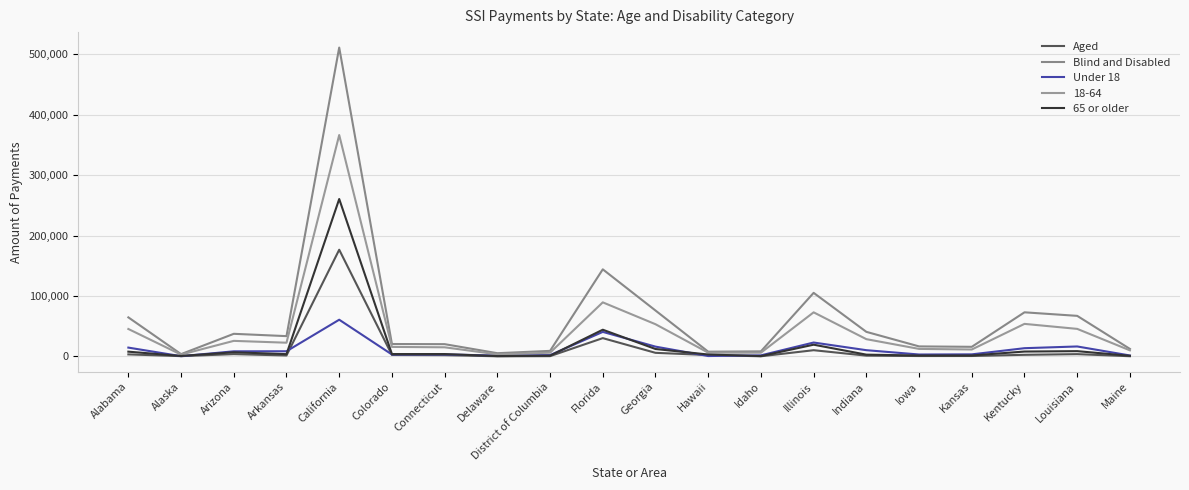

Is it true that Blind and Disabled equals 8239 at Delaware?

False